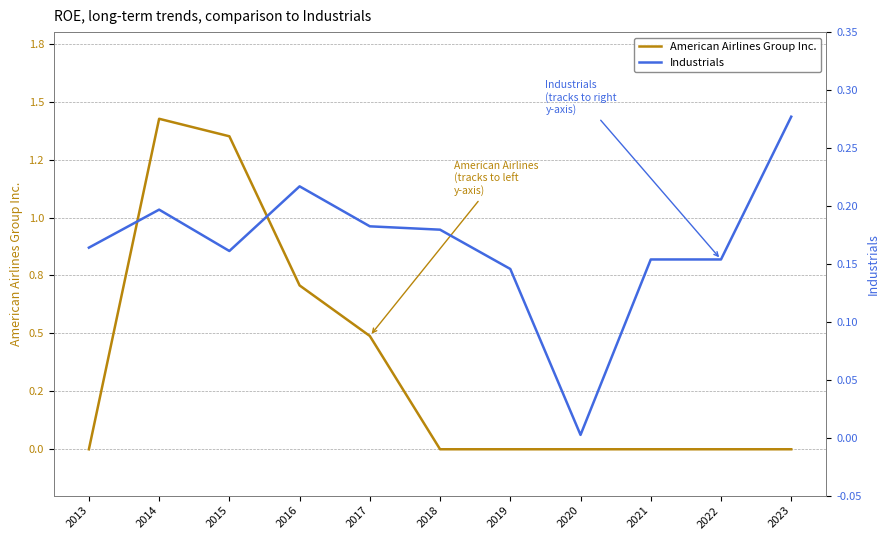

What is the total value across all series at 2013?

0.2